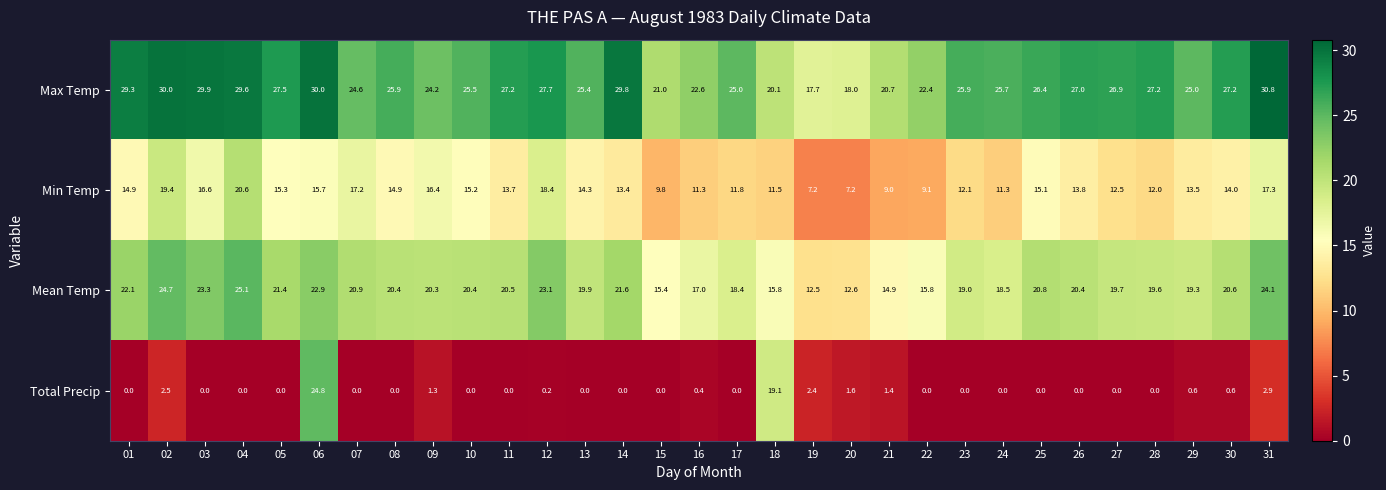

Rank the series by their average value, from lowest to highest.

Total Precip, Min Temp, Mean Temp, Max Temp